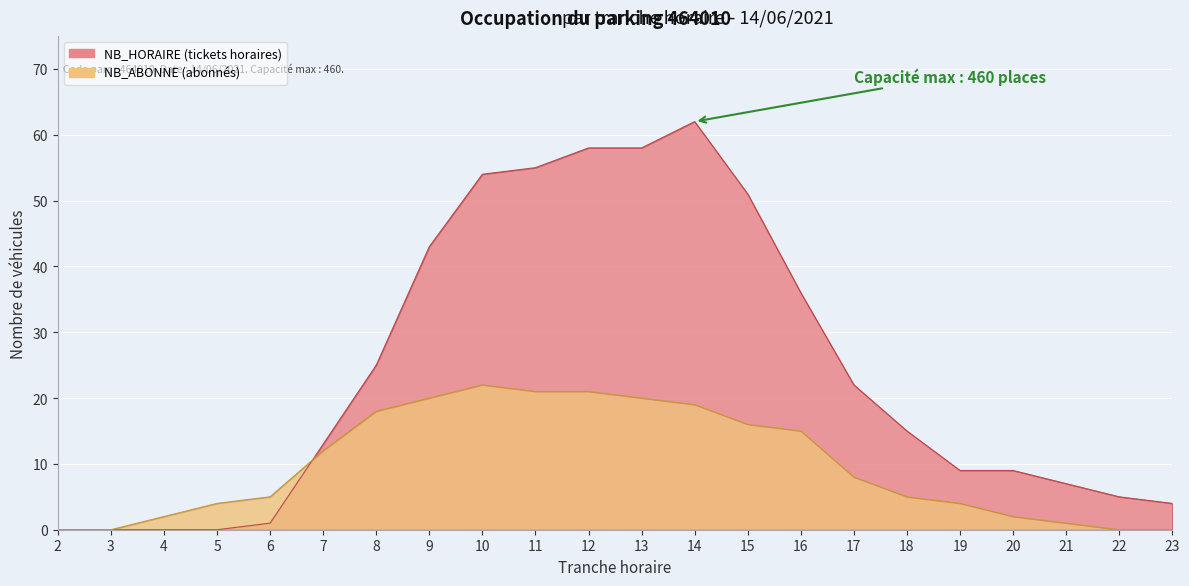

Which category has the lowest value in the NB_HORAIRE series?

2